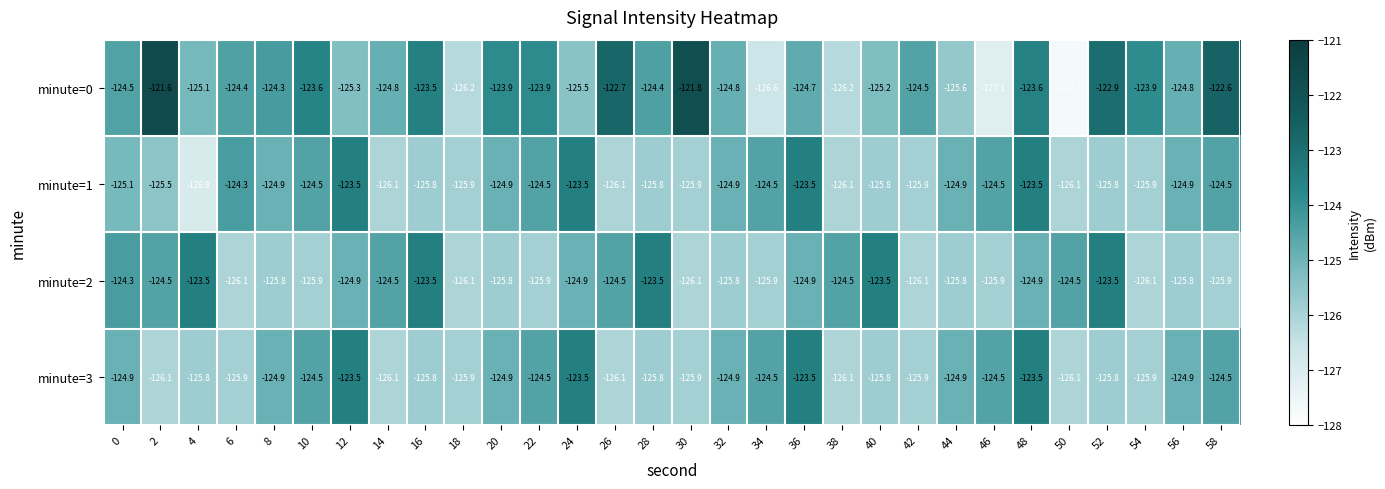

Which series has the largest total across all categories?

minute=0